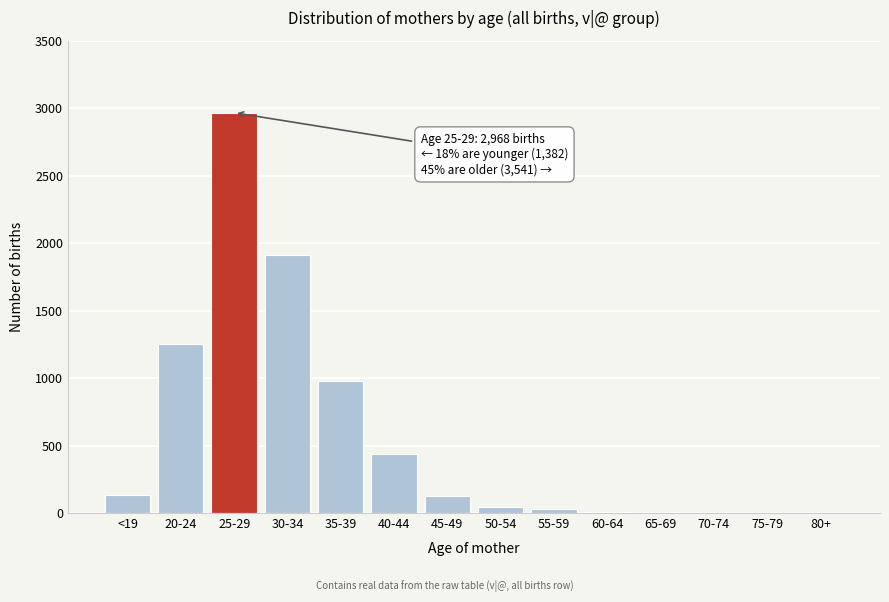

What is the maximum value shown in the chart?

2968